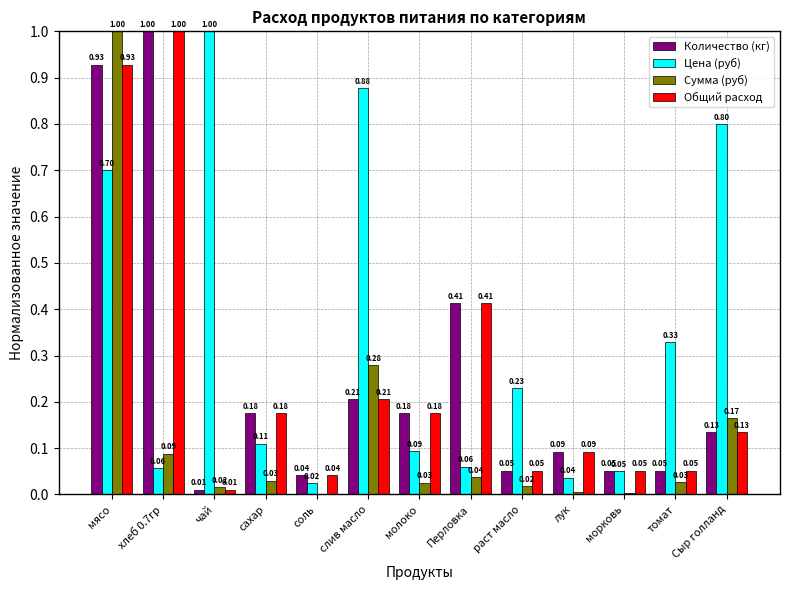

At which category is the sum across all series the highest?

мясо